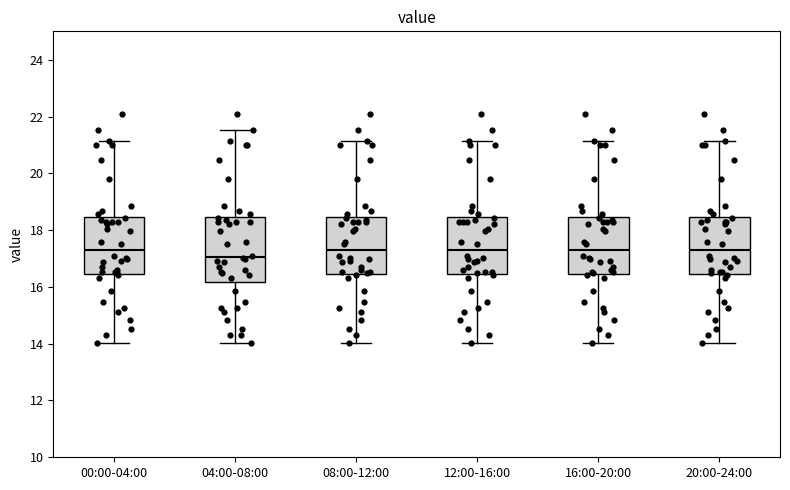

Reading left to right, read every box against the y-axis: the position of its median line, the range the box covers, and the ends of its whiskers. The values are not printed on the chart, so give them approximately, as read against the axis.

00:00-04:00: median 17.4, box 16.4 to 18.4, whiskers 14.0 to 21.2
04:00-08:00: median 17.0, box 16.2 to 18.4, whiskers 14.0 to 21.6
08:00-12:00: median 17.4, box 16.4 to 18.4, whiskers 14.0 to 21.2
12:00-16:00: median 17.4, box 16.4 to 18.4, whiskers 14.0 to 21.2
16:00-20:00: median 17.4, box 16.4 to 18.4, whiskers 14.0 to 21.2
20:00-24:00: median 17.4, box 16.4 to 18.4, whiskers 14.0 to 21.2